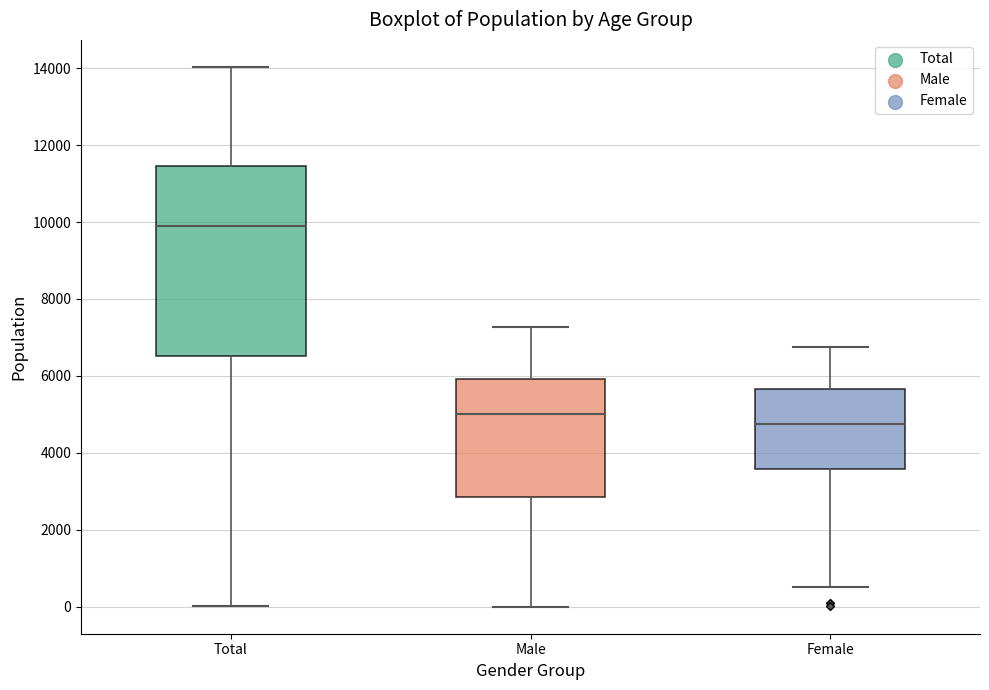

Which box is the tallest, from its lower edge to its upper edge?

Total